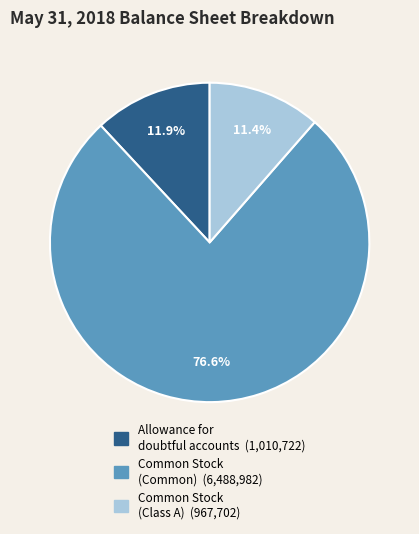

Is there any slice that represents more than half of the pie?

Yes